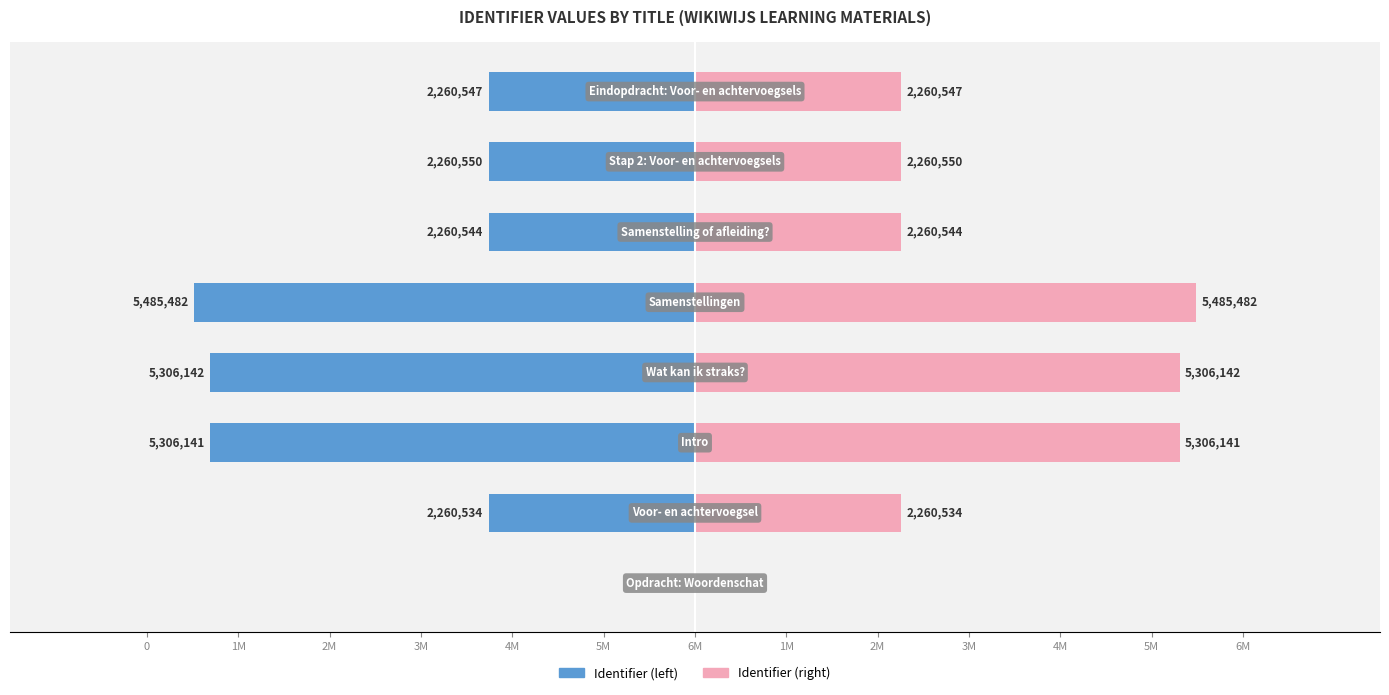

How many categories are shown in the chart?

8